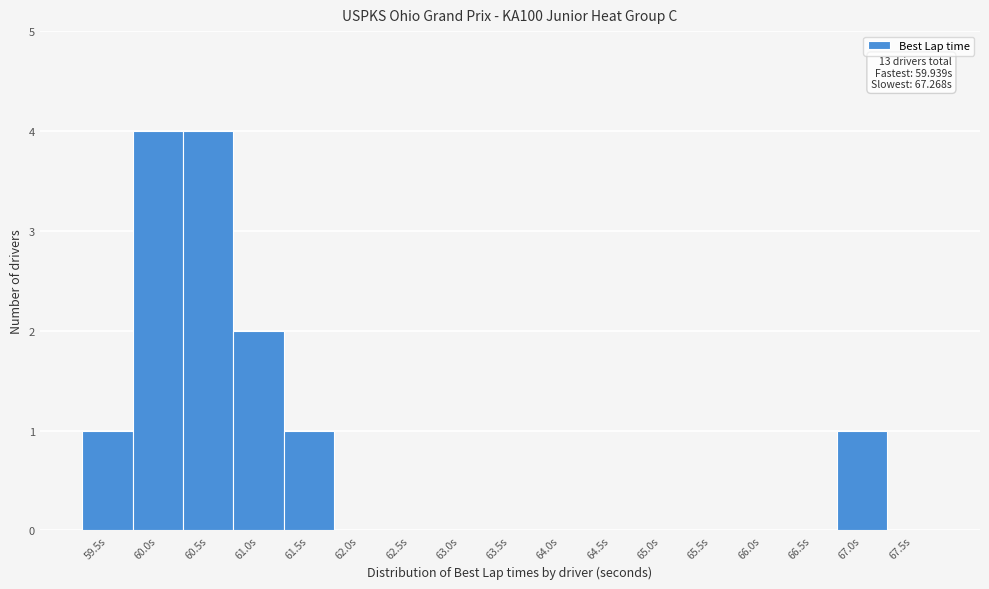

Reading right to left, what are all the values shown in this chart?

67.5s=0	67.0s=1	66.5s=0	66.0s=0	65.5s=0	65.0s=0	64.5s=0	64.0s=0	63.5s=0	63.0s=0	62.5s=0	62.0s=0	61.5s=1	61.0s=2	60.5s=4	60.0s=4	59.5s=1